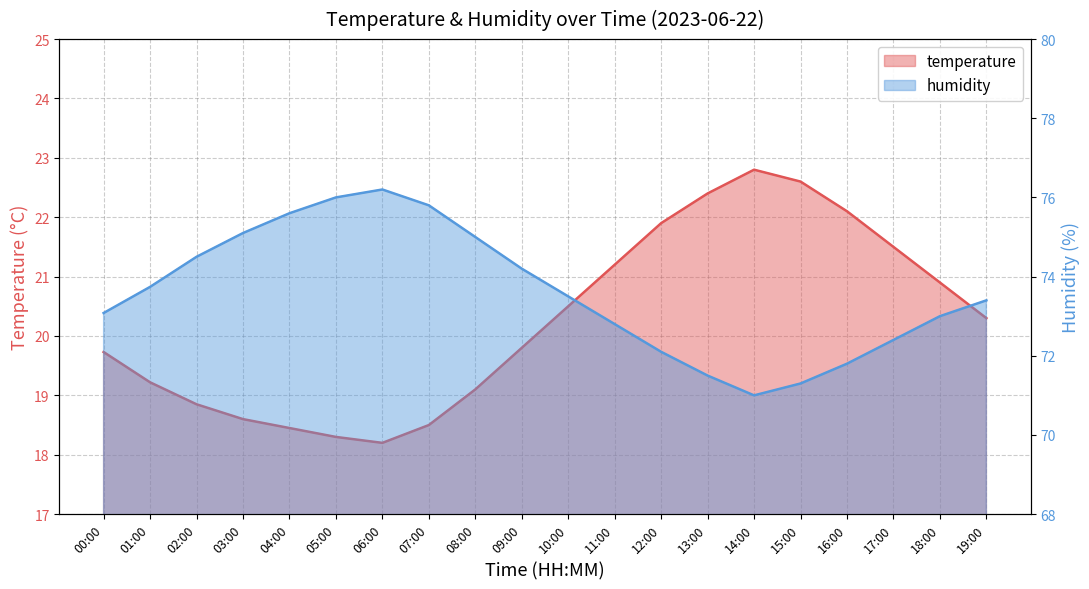

At which label does temperature first exceed 20?

10:00